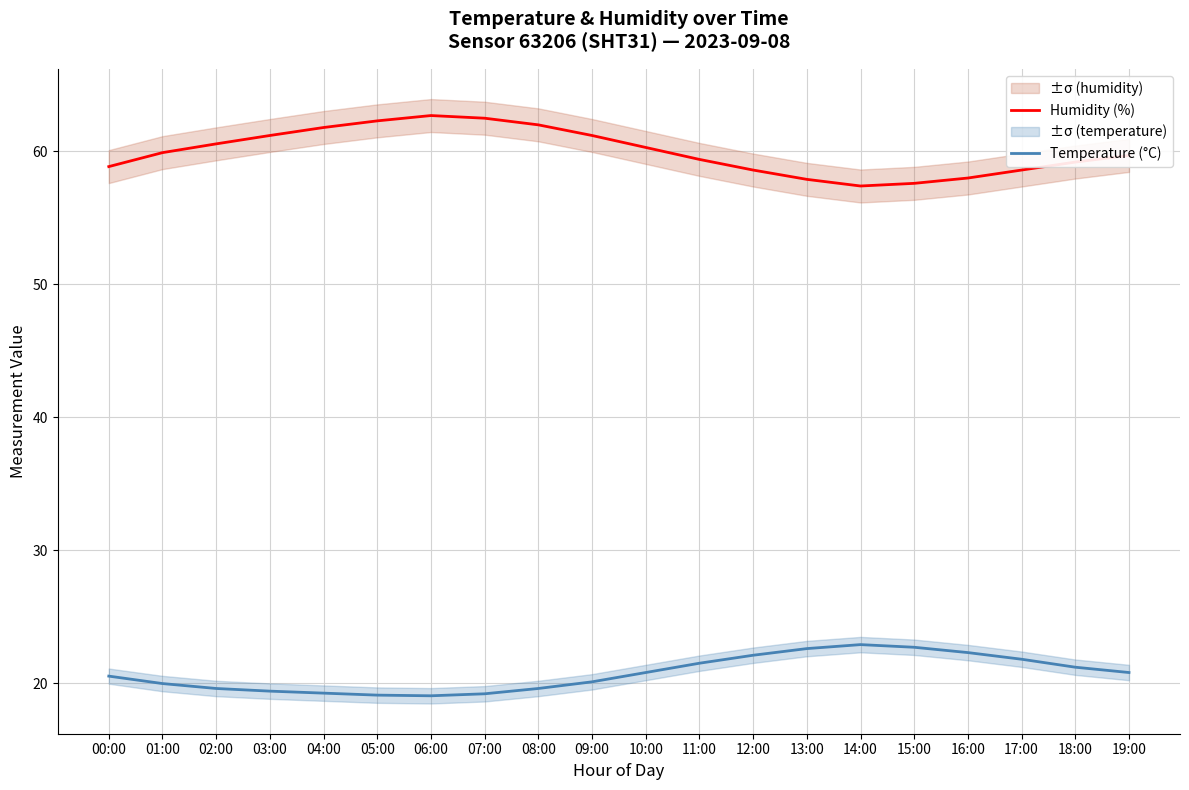

At how many categories does at least one series exceed 32?

20